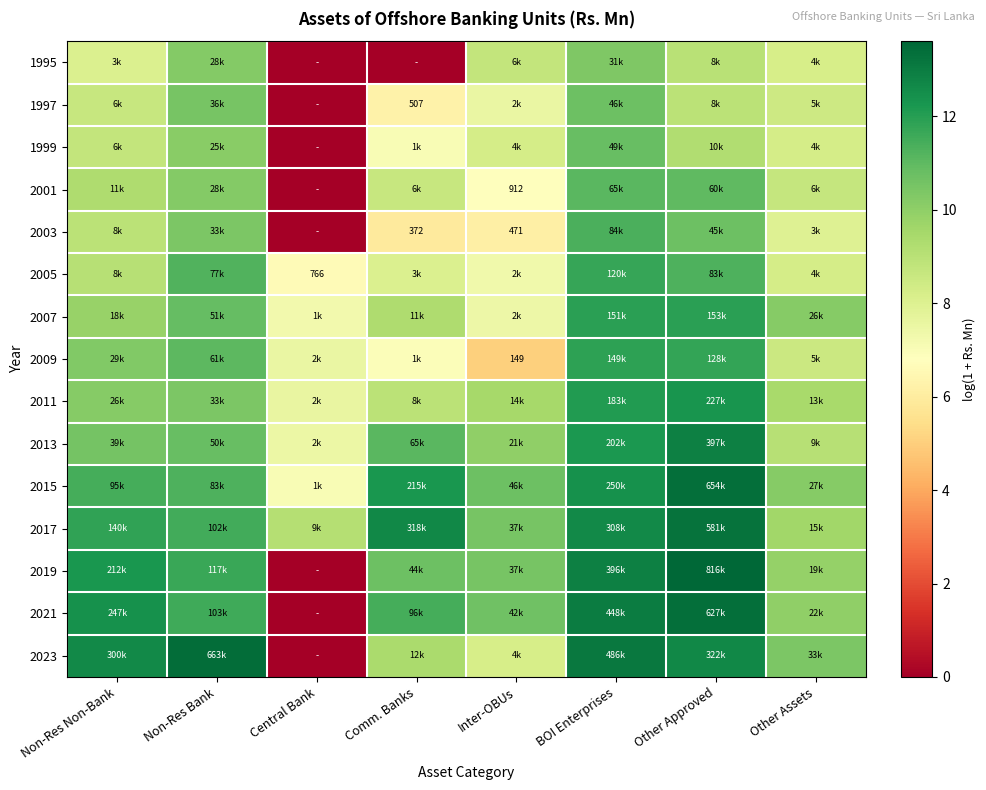

What is the difference between the highest and lowest values at Other Approved?

4.6